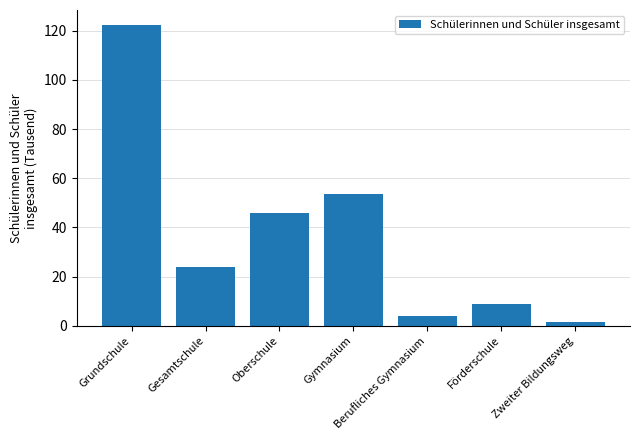

Which label corresponds to the smallest value in the chart?

Zweiter Bildungsweg